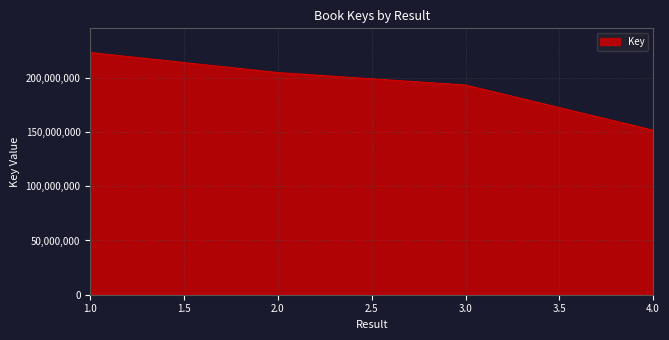

Is it true that the value at 1.0 is 223292261?

True